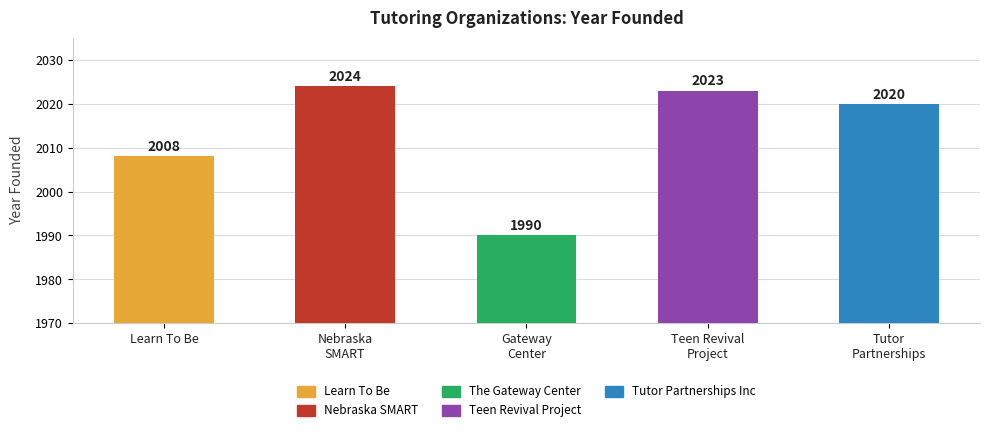

What is the greatest value displayed?

2024